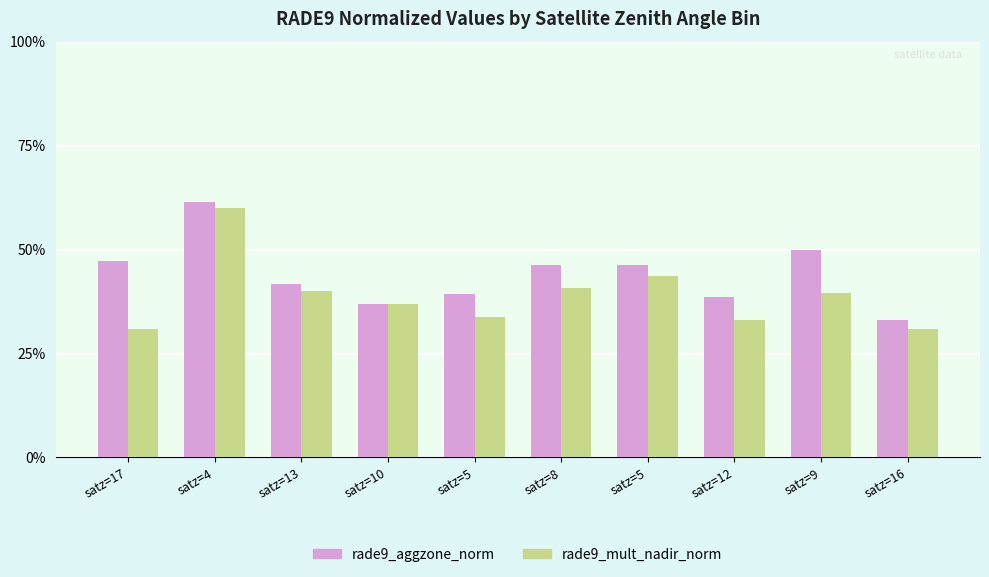

Does the chart contain stacked bars?

No